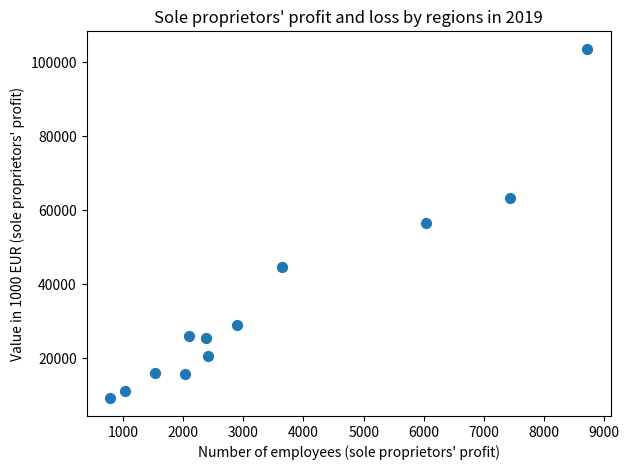

What is the range of Y values (max minus min)?

94565.6